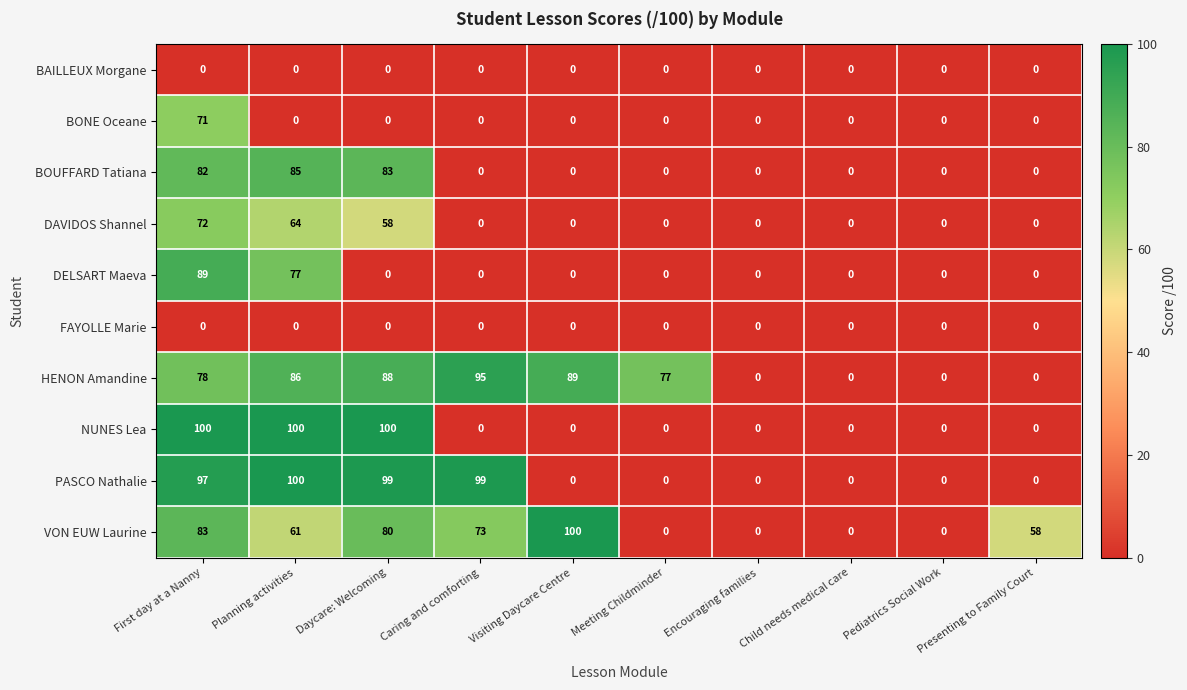

What is the difference between the highest and lowest values at Visiting Daycare Centre?

100